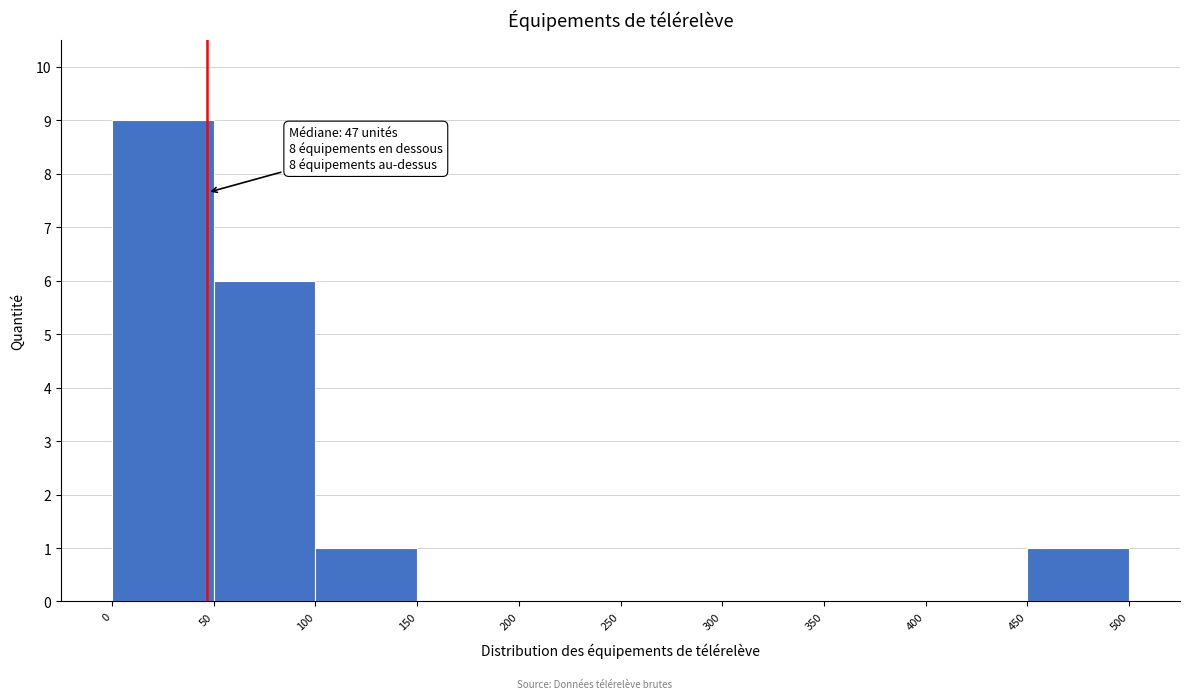

Which range on the x-axis has the tallest bar?

0 to 50